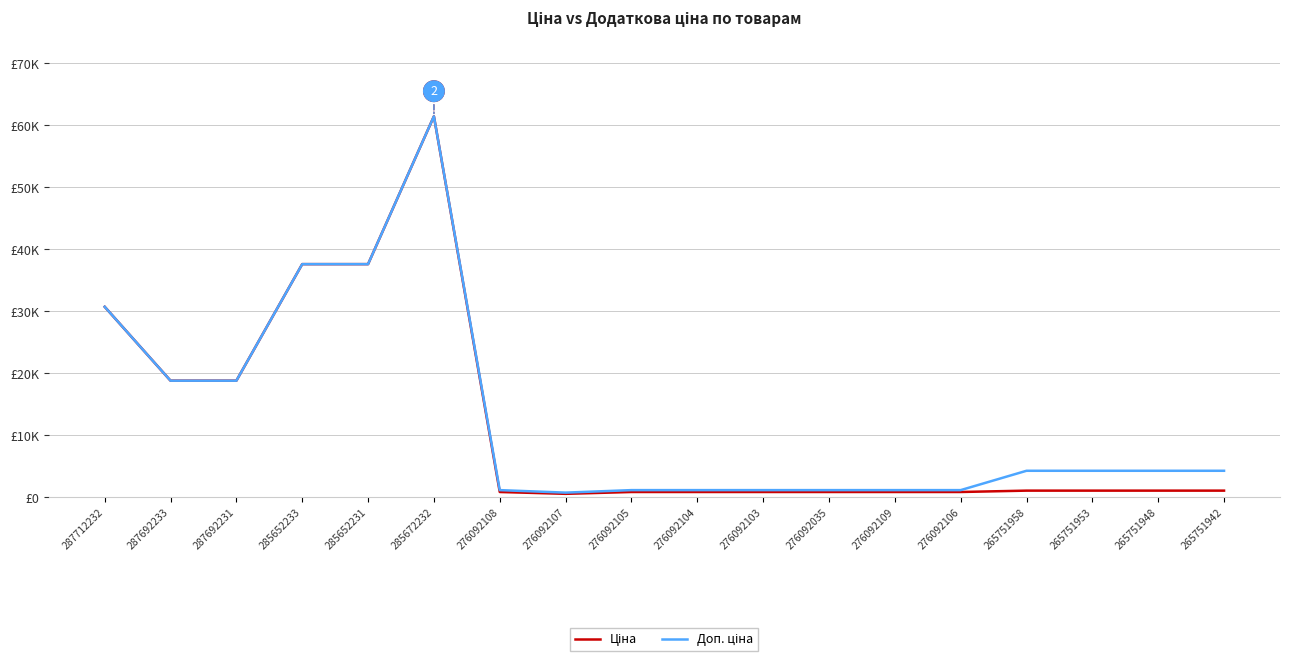

True or false: Доп. ціна and Ціна intersect in this chart.

False